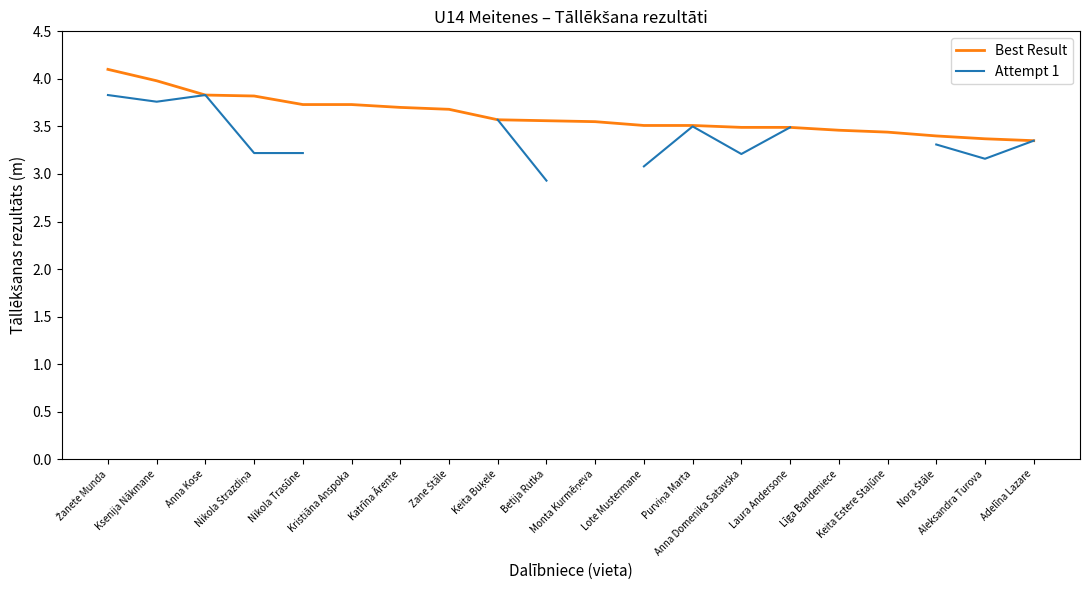

The chart shows a value of 3.5 at Lote Mustermane. True or false?

True